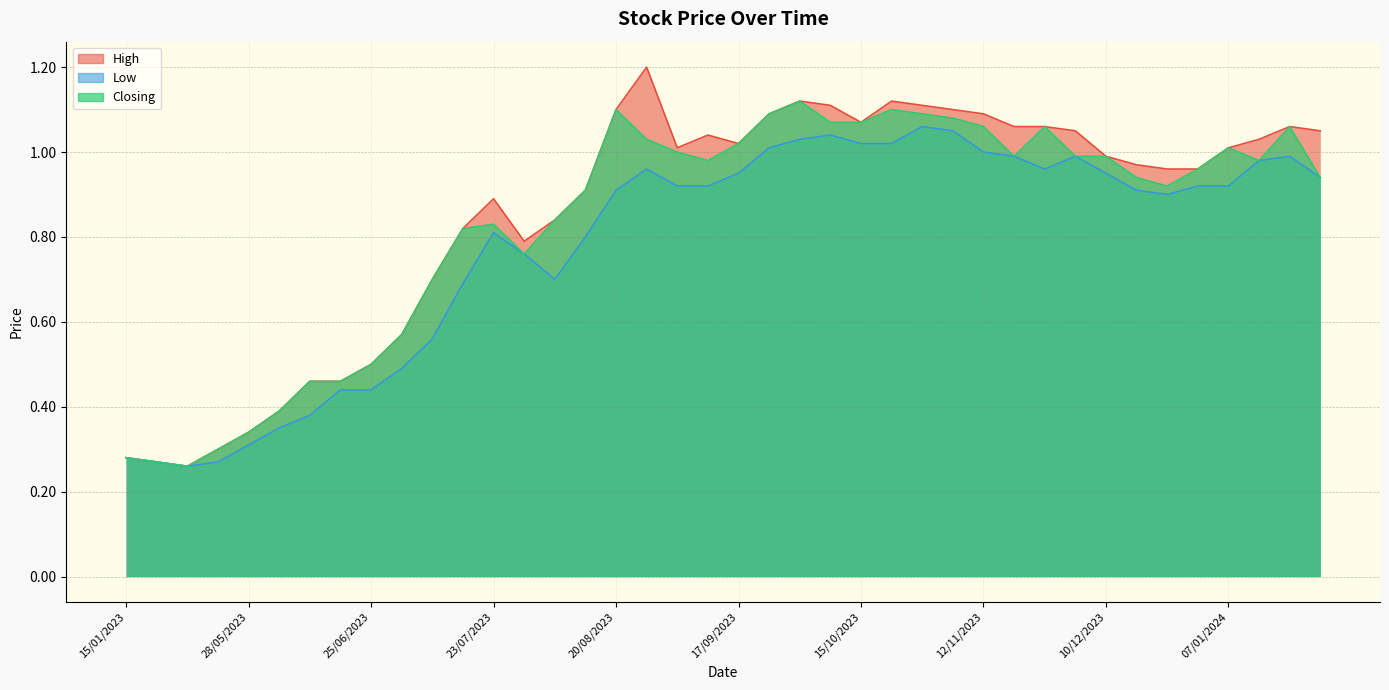

What is the total value across all series at 02/04/2023?

0.8